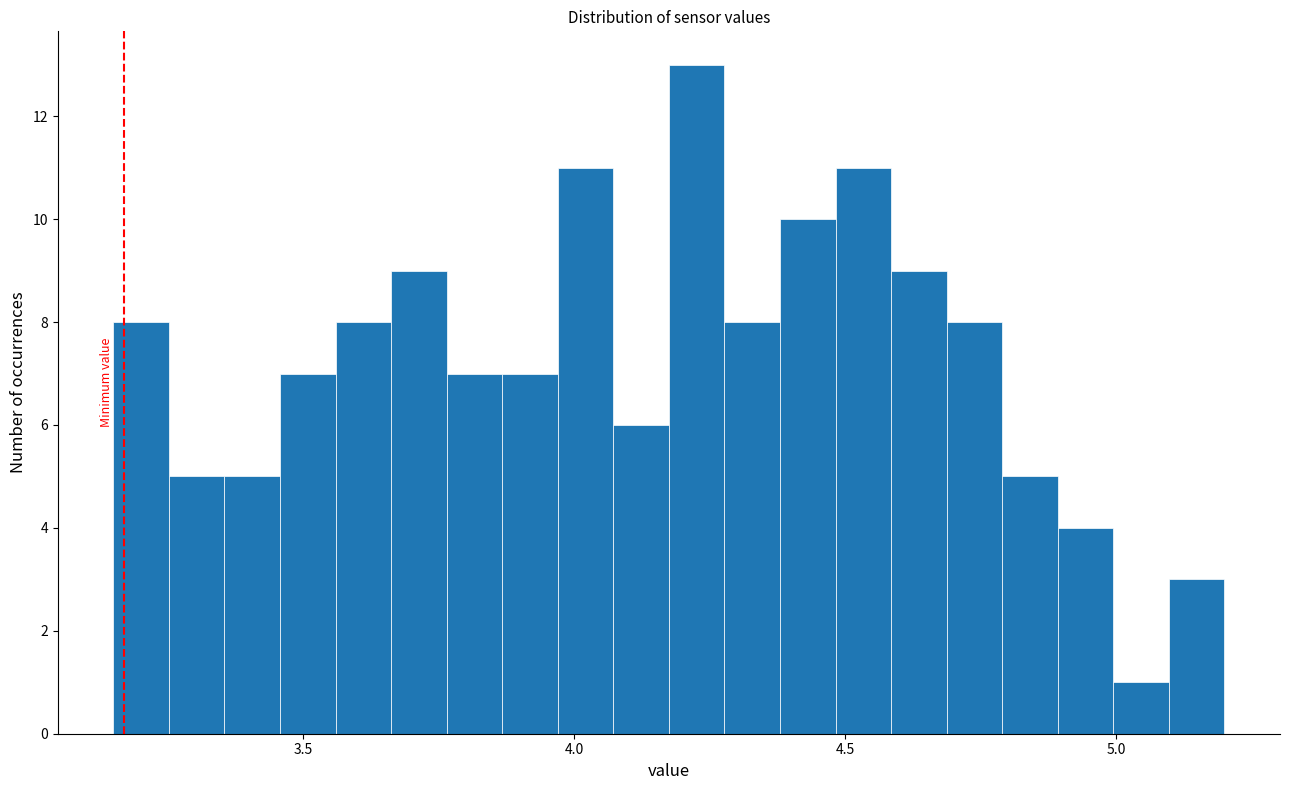

Read against the x-axis, roughly where is the centre of the tallest bar?

4.25